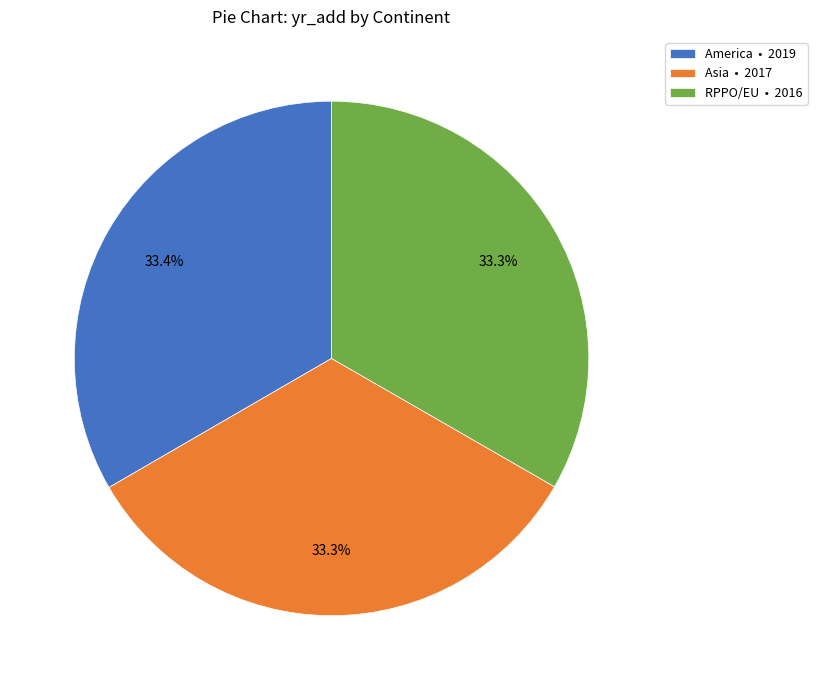

Does any single category account for the majority?

No